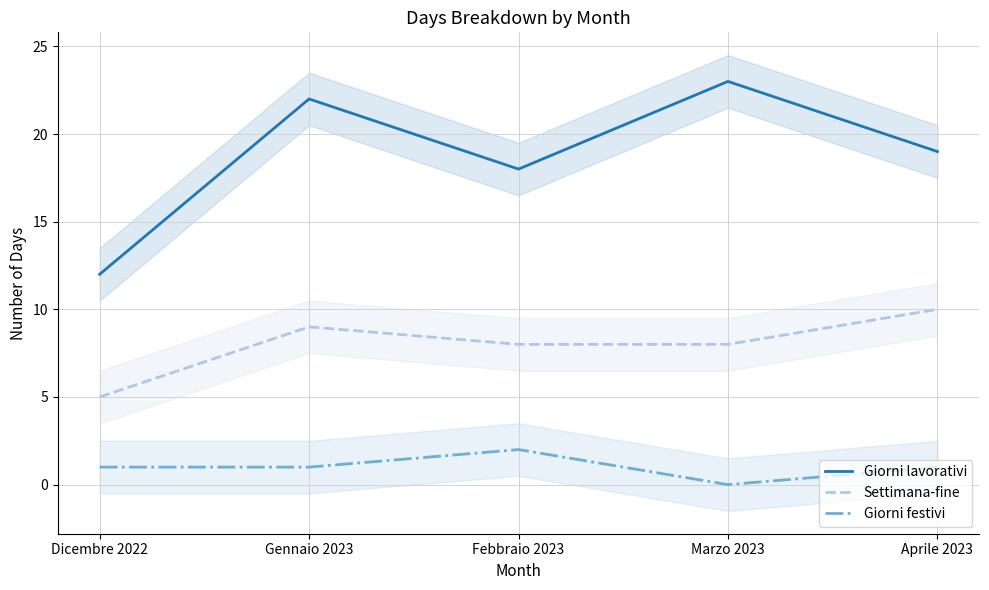

At how many categories does at least one series exceed 8?

5